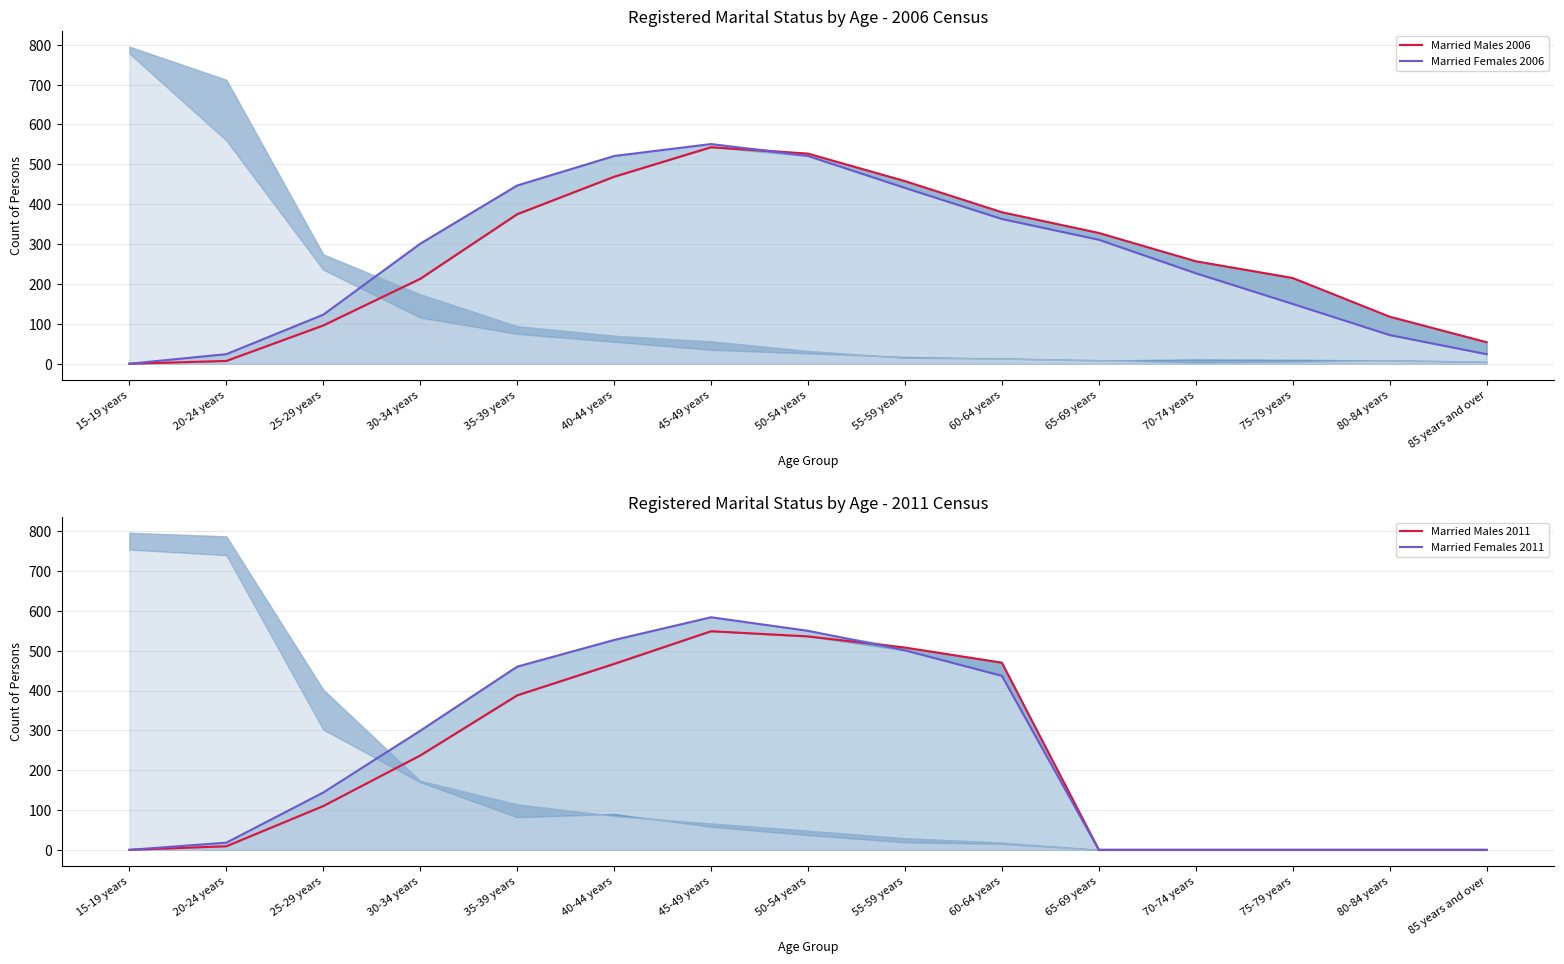

Rank the categories by Married Males 2011 value from highest to lowest.

45-49 years, 50-54 years, 55-59 years, 60-64 years, 40-44 years, 35-39 years, 30-34 years, 25-29 years, 20-24 years, 15-19 years, 65-69 years, 70-74 years, 75-79 years, 80-84 years, 85 years and over